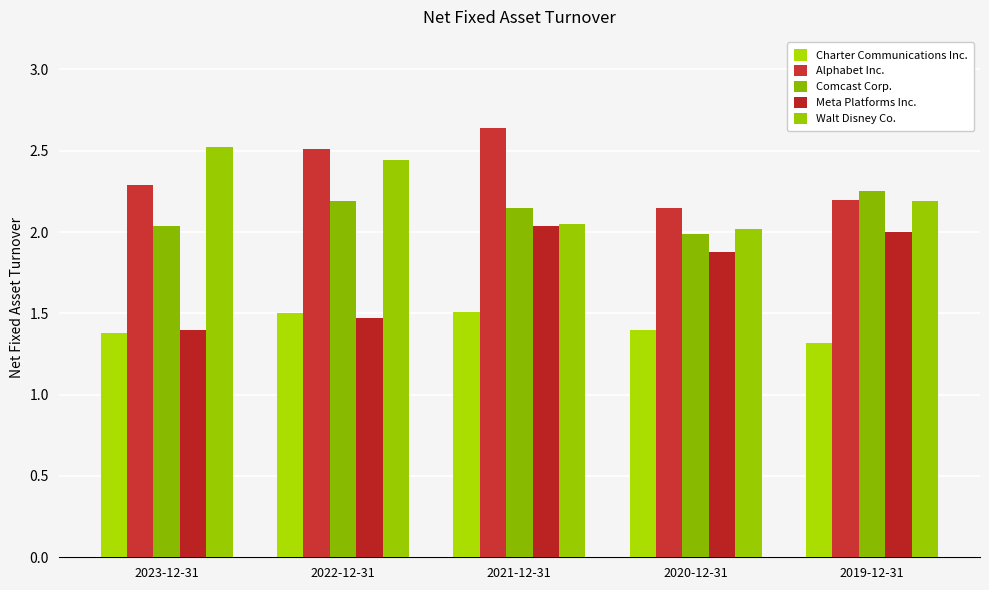

What is the spread (max minus min) of values at 2020-12-31?

0.8